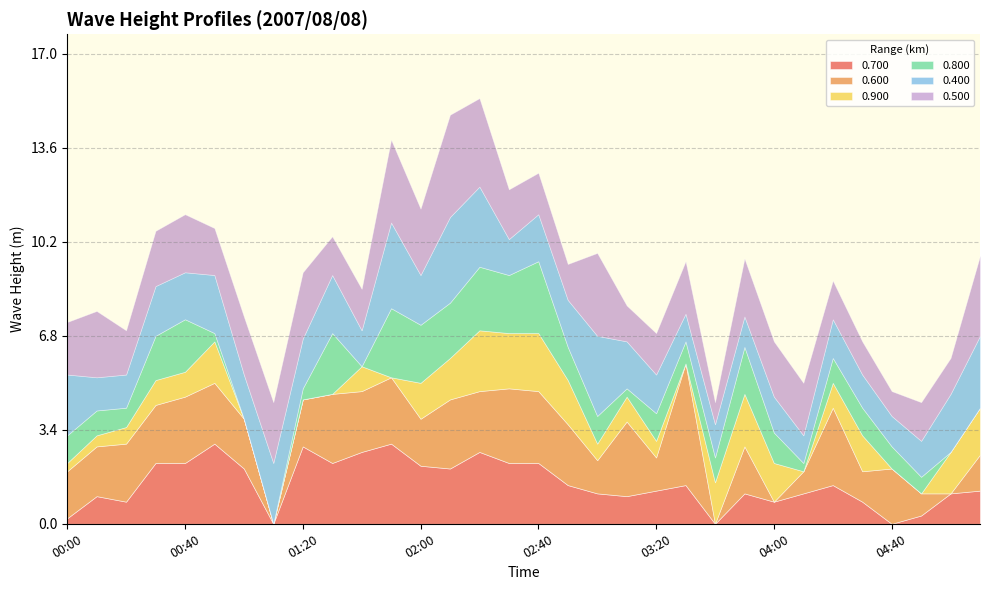

What is the value of the 0.600 point at the 26th from the left?

0.8